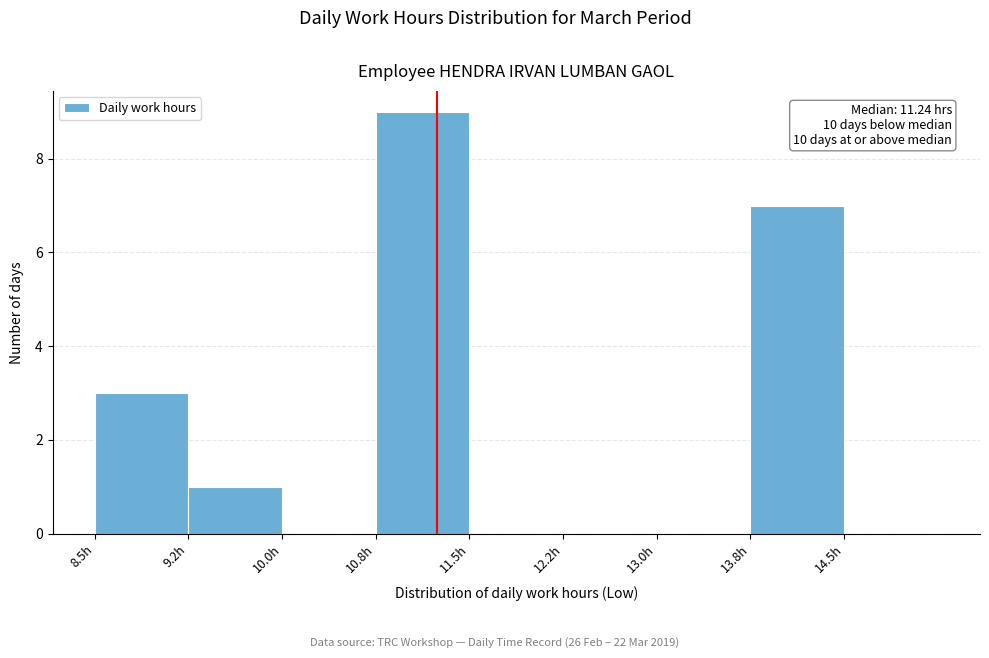

Over which range of the x-axis is the bar tallest?

10.75 to 11.50